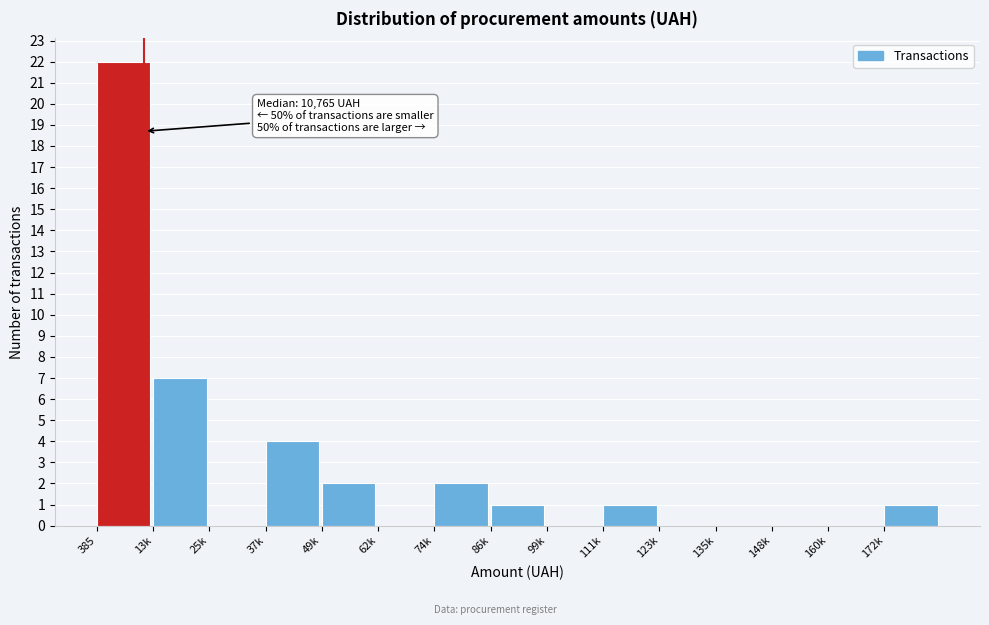

Reading left to right, list all the values displayed in this chart.

385=22	13k=7	25k=0	37k=4	49k=2	62k=0	74k=2	86k=1	99k=0	111k=1	123k=0	135k=0	148k=0	160k=0	172k=1